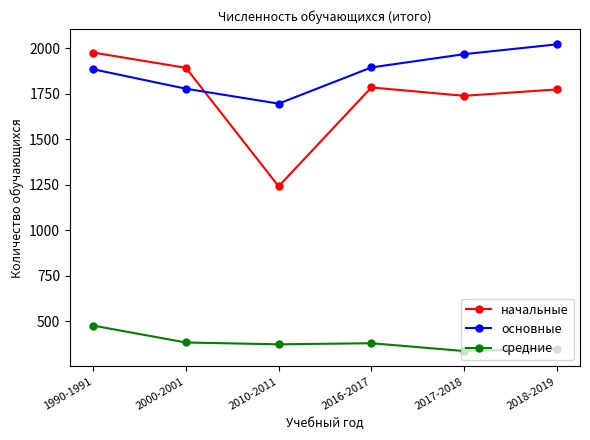

Where does the начальные series first go above 1785?

1990-1991